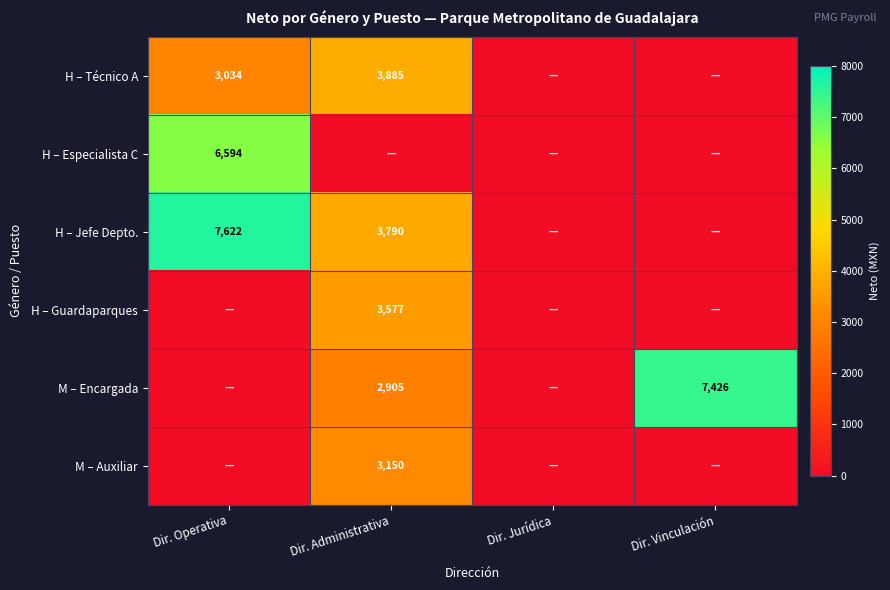

True or false: M – Encargada has a value of 2905 at Dir. Administrativa.

True